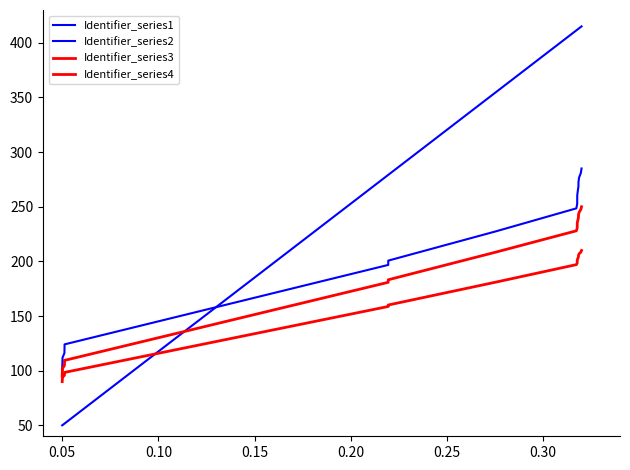

How many lines are shown in the chart?

4